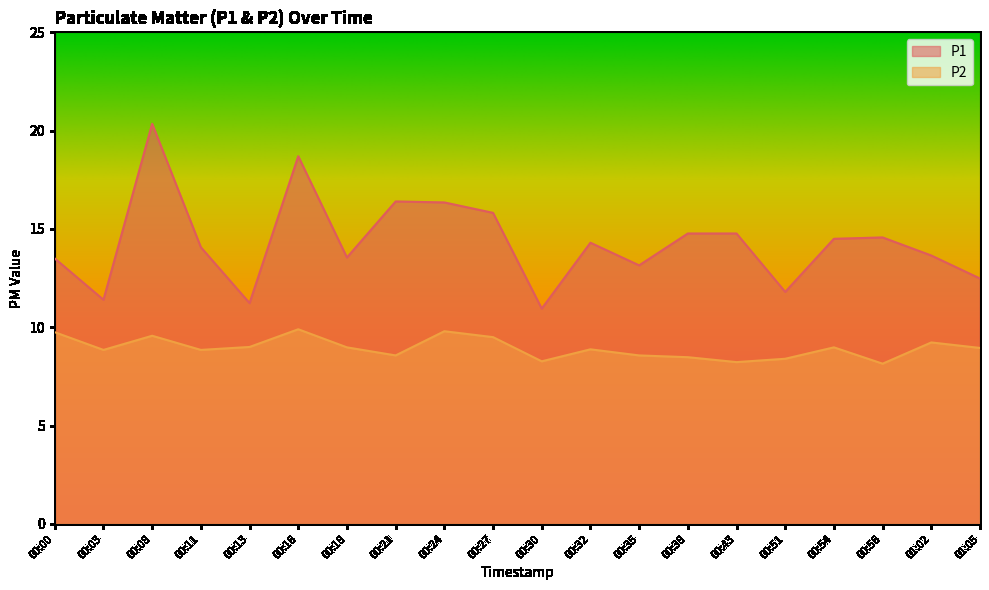

What is the highest value of the P2 series?

9.9